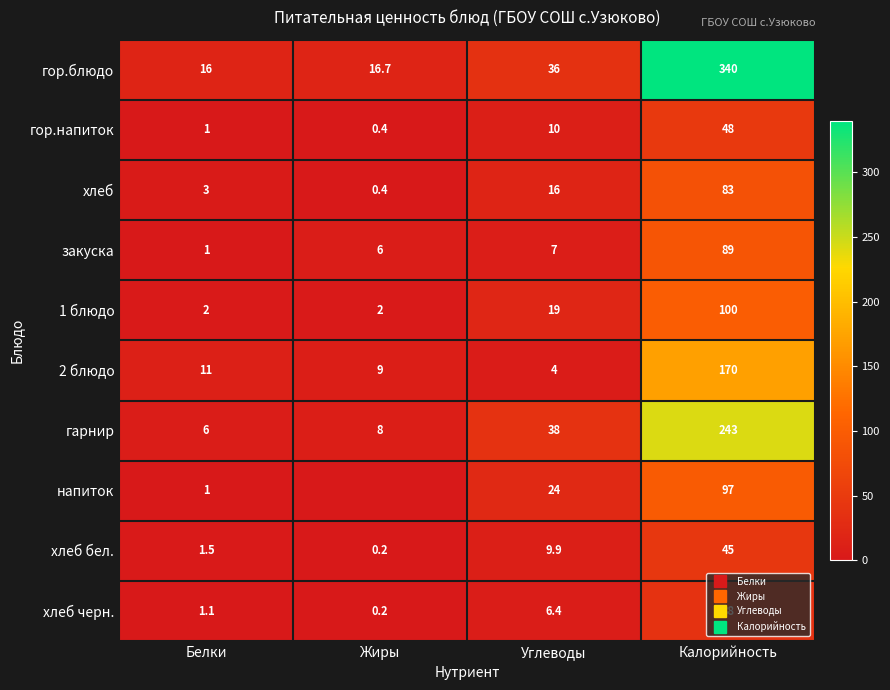

Rank the categories by гарнир value from highest to lowest.

Калорийность, Углеводы, Жиры, Белки